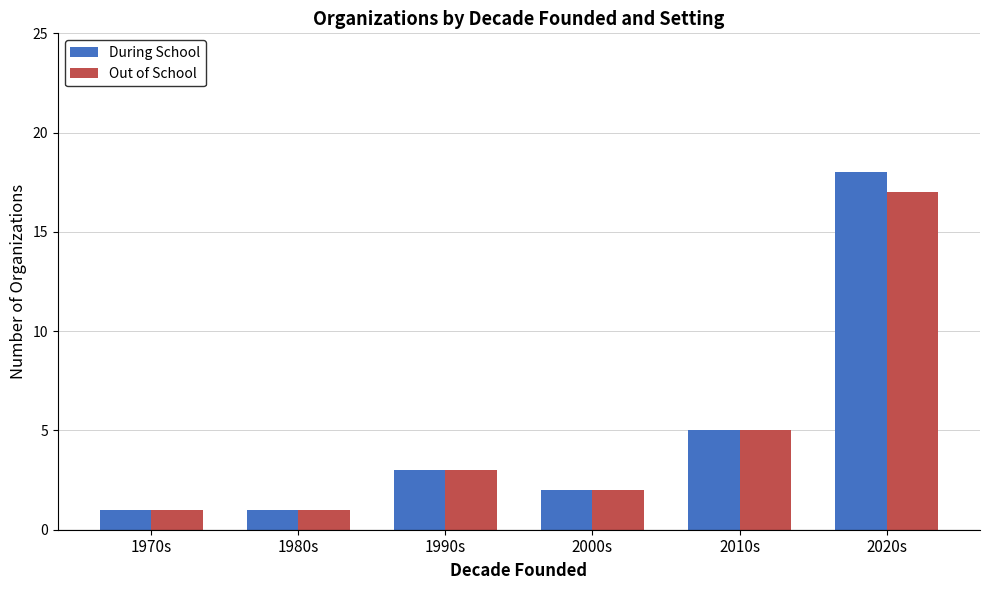

What is the sum of all Out of School values?

29